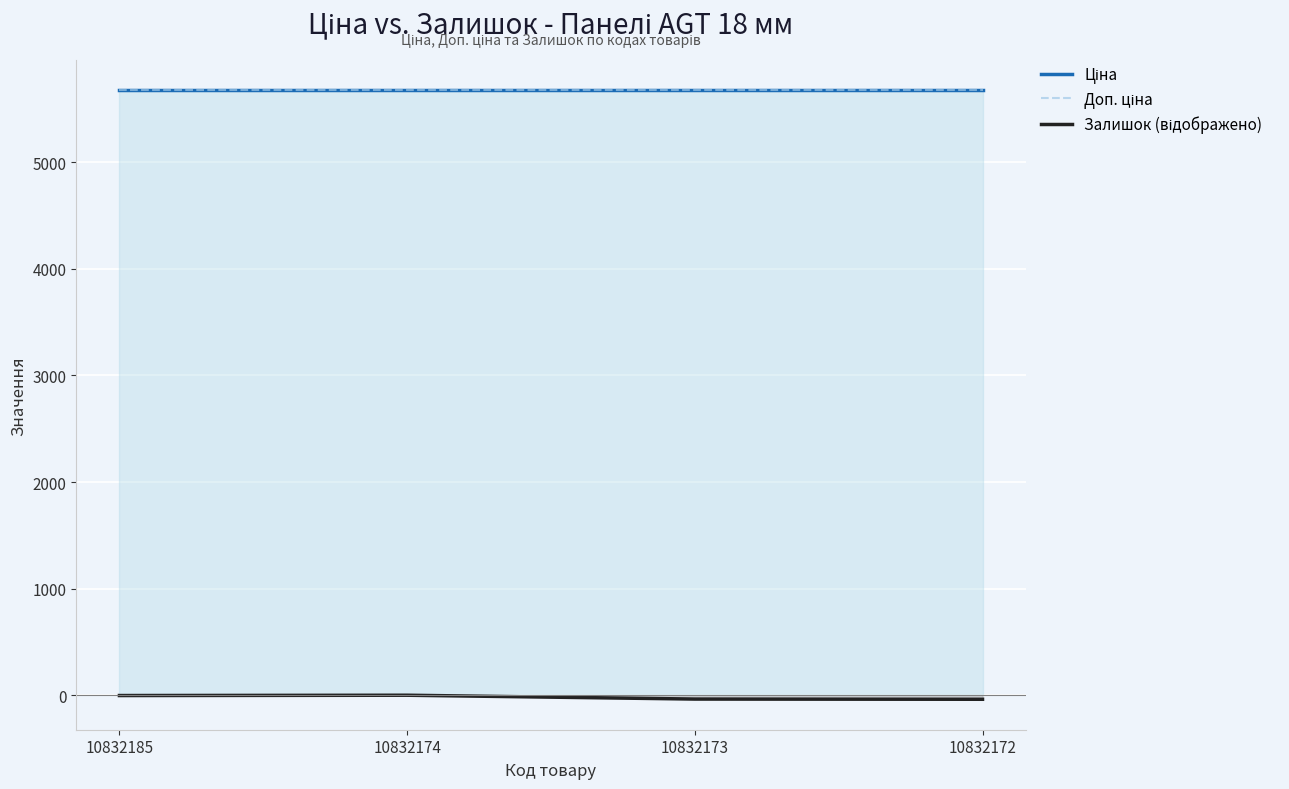

True or false: Доп. ціна and Залишок (відображено) cross at least once.

False